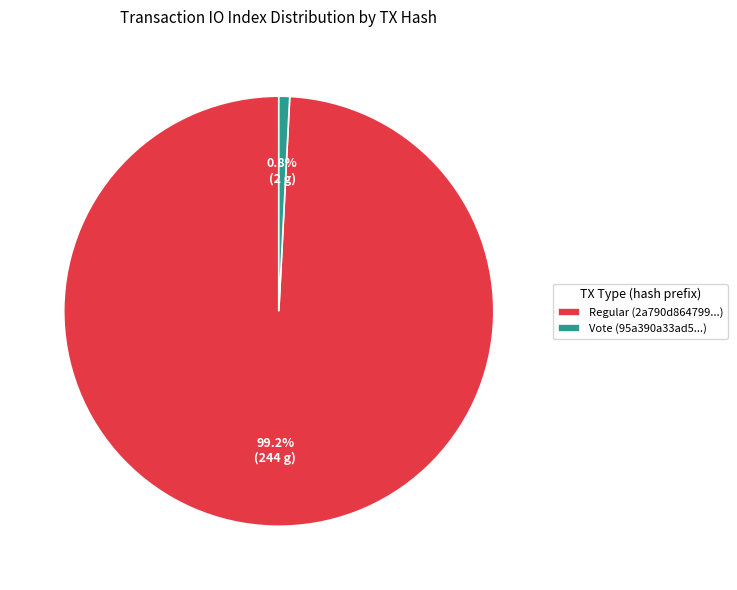

Does any single category account for the majority?

Yes